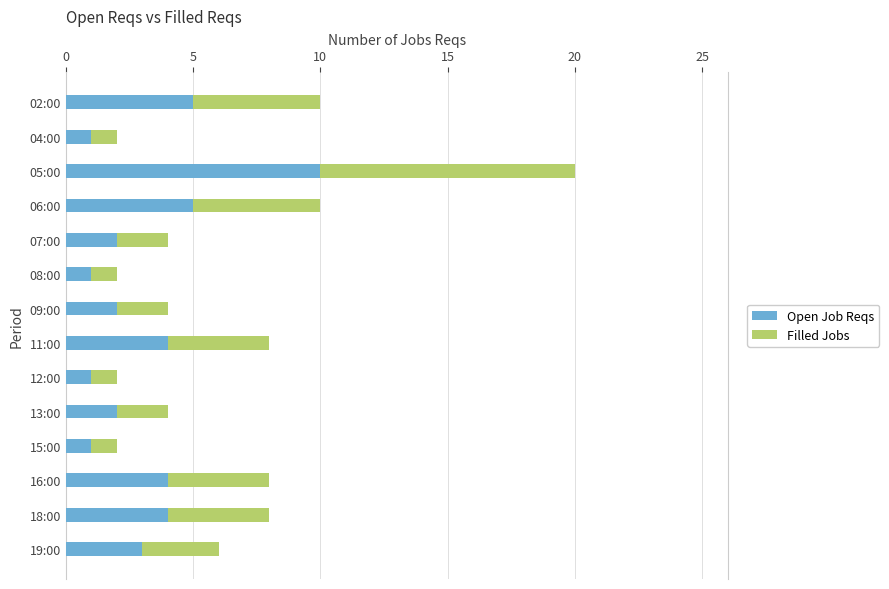

The value of Open Job Reqs at 02:00 is 5. True or false?

True